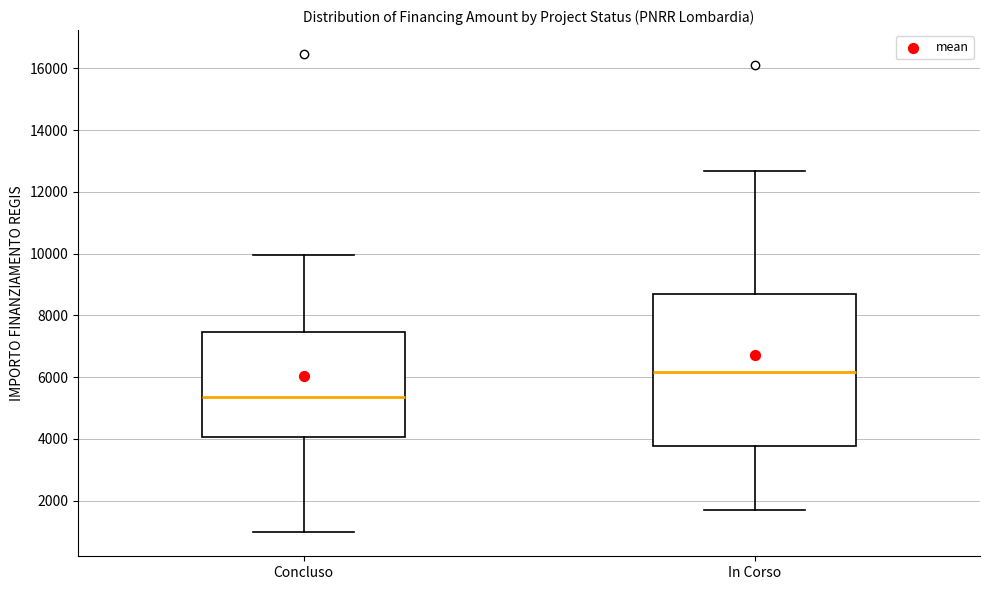

Where is the lower edge of the box for In Corso on the y-axis? The values are not printed on the chart, so give them approximately, as read against the axis.

3800